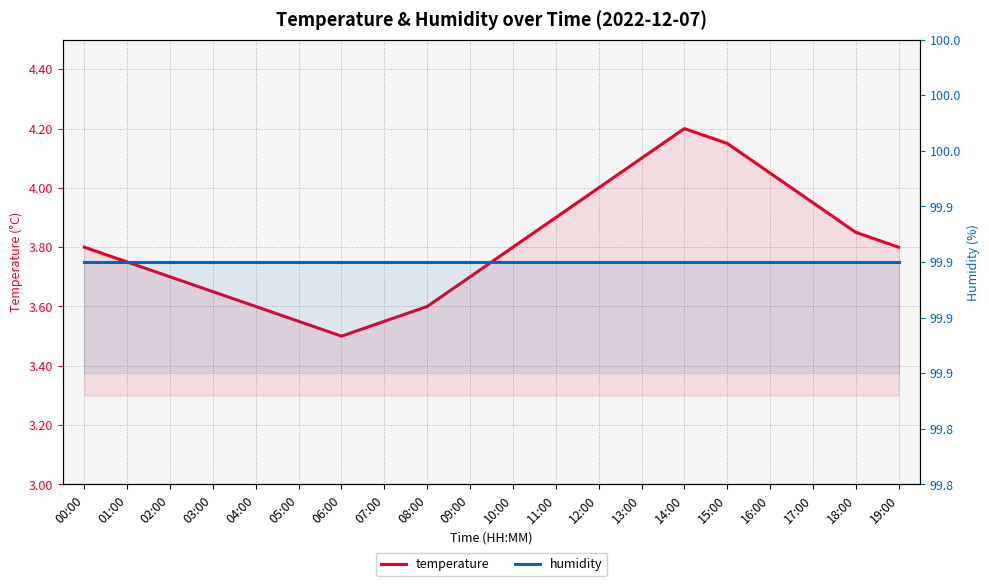

The humidity series shows 162.6 at 06:00. True or false?

False